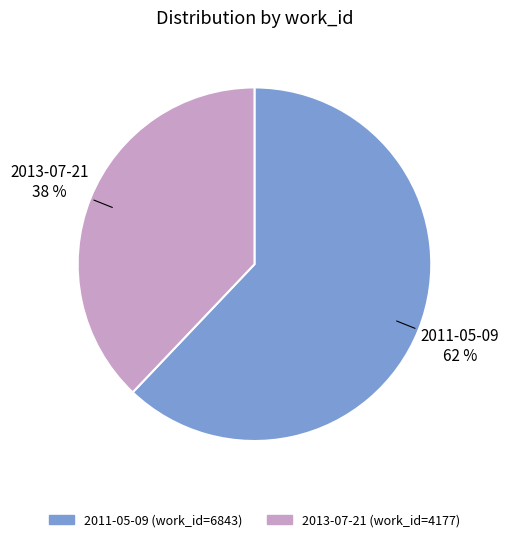

Is it true that 2013-07-21 is 38% of the pie?

True